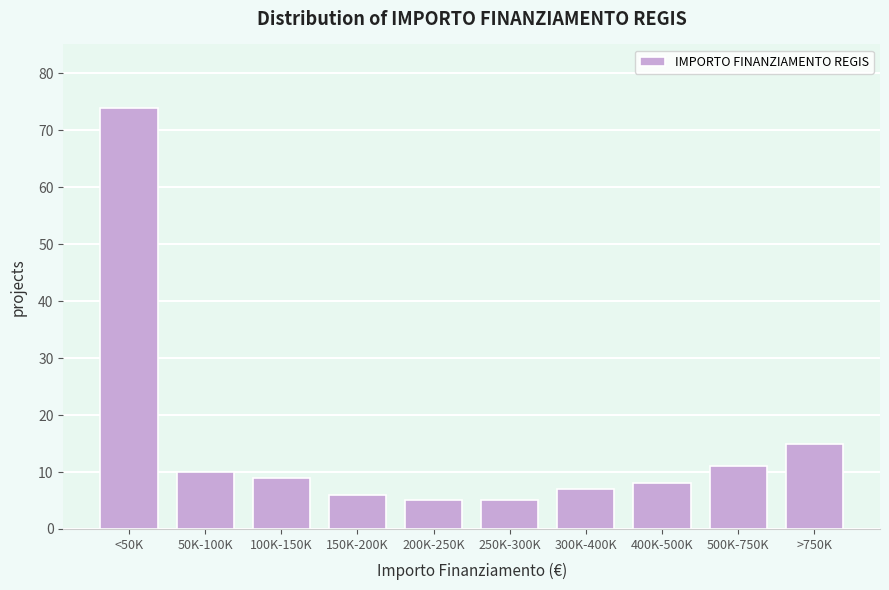

Reading right to left, list all the values displayed in this chart.

>750K=15	500K-750K=11	400K-500K=8	300K-400K=7	250K-300K=5	200K-250K=5	150K-200K=6	100K-150K=9	50K-100K=10	<50K=74